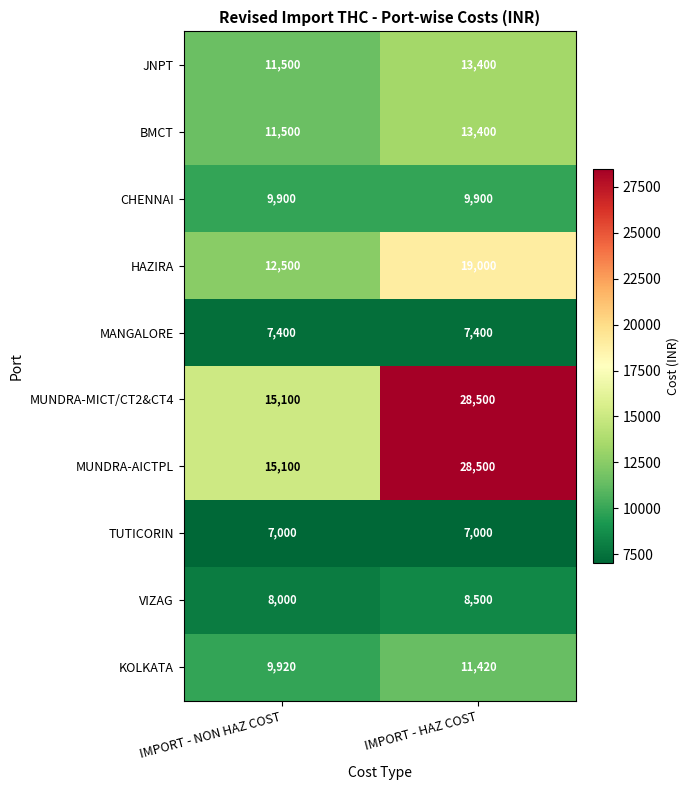

What is the highest value of the KOLKATA series?

11420